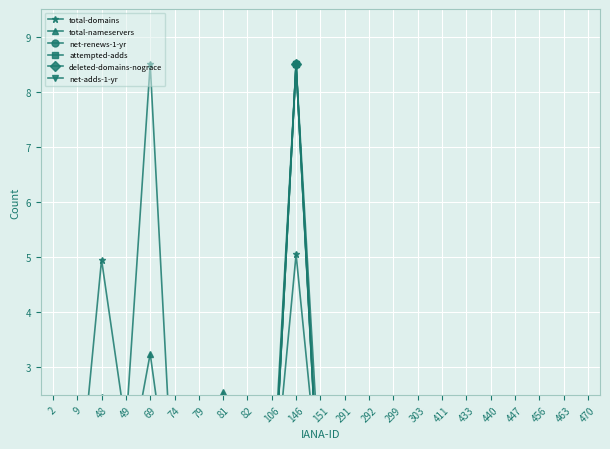

Which series has the largest total across all categories?

total-domains